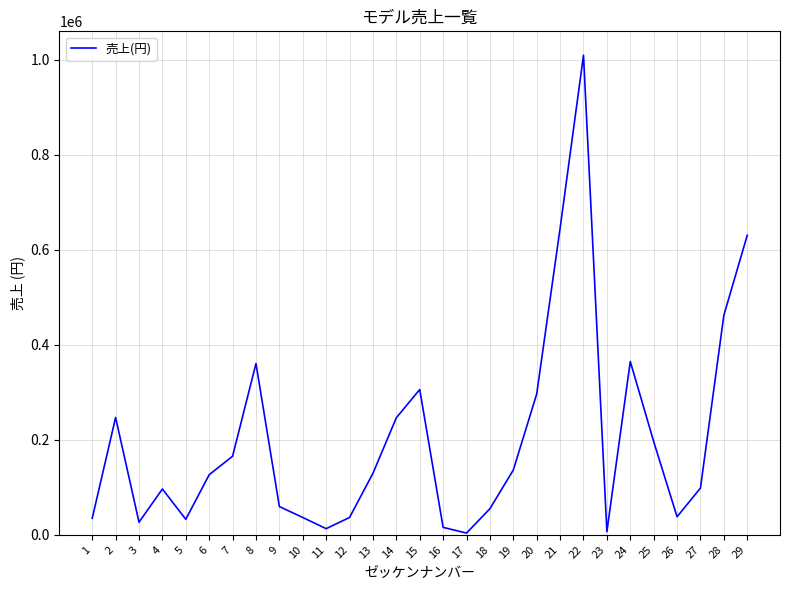

What is the difference between the second highest and minimum values?

641577